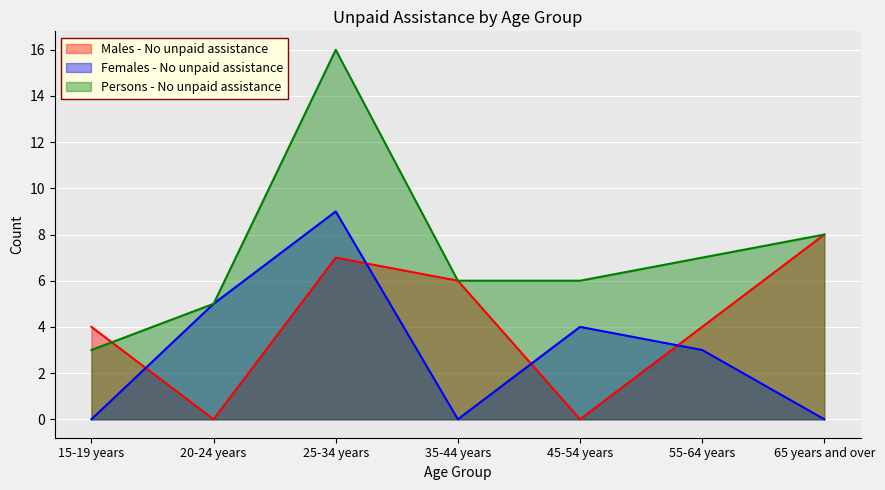

What position from the right is 35-44 years?

4